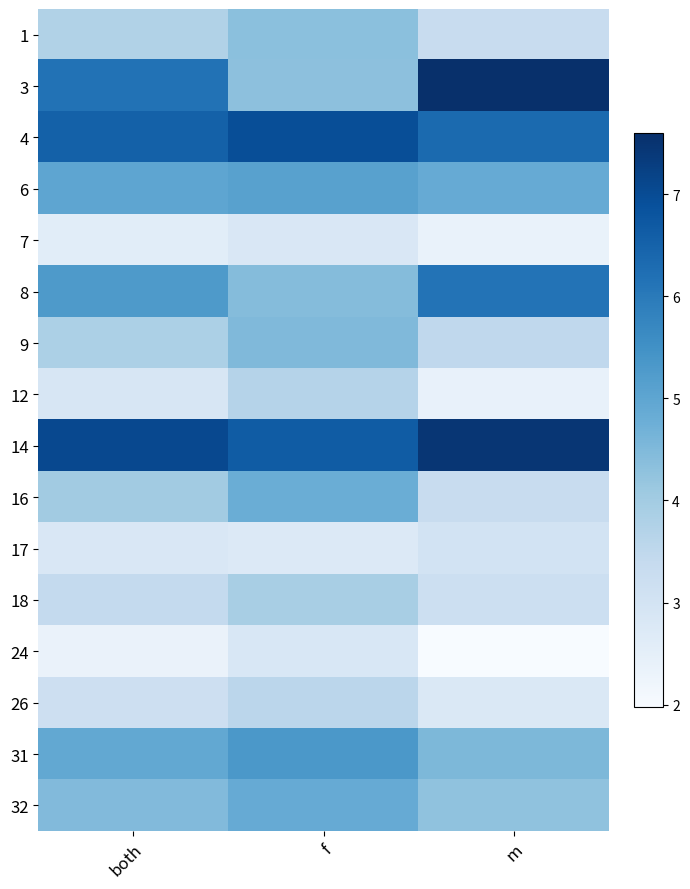

Rank the series at both from lowest to highest value.

24, 7, 17, 12, 26, 18, 1, 9, 16, 32, 31, 6, 8, 3, 4, 14